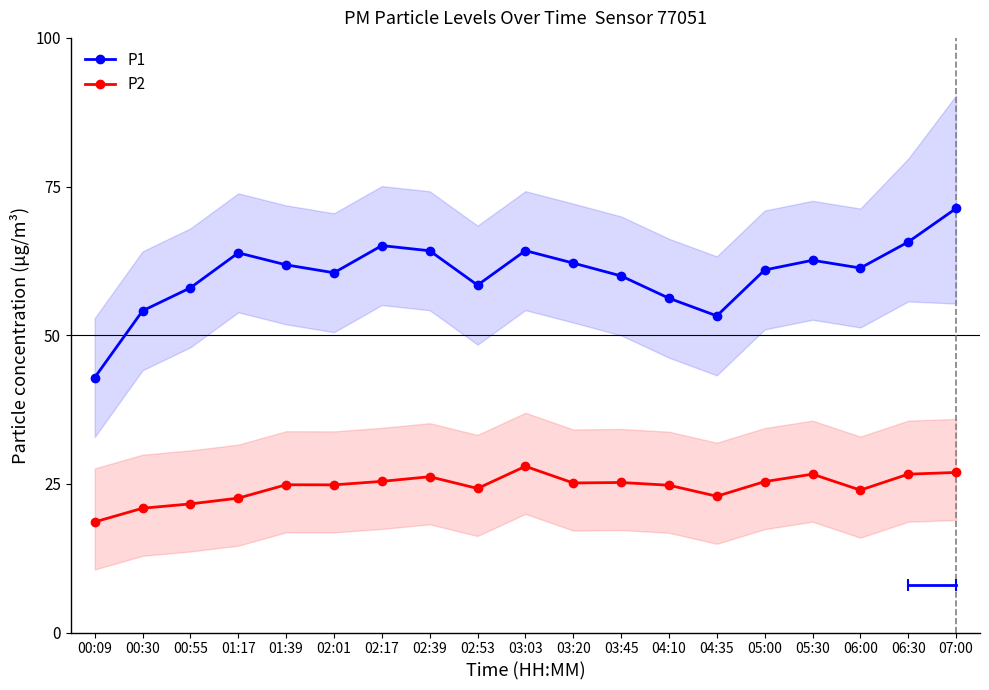

What is the label of the 11th point from the right?

02:53